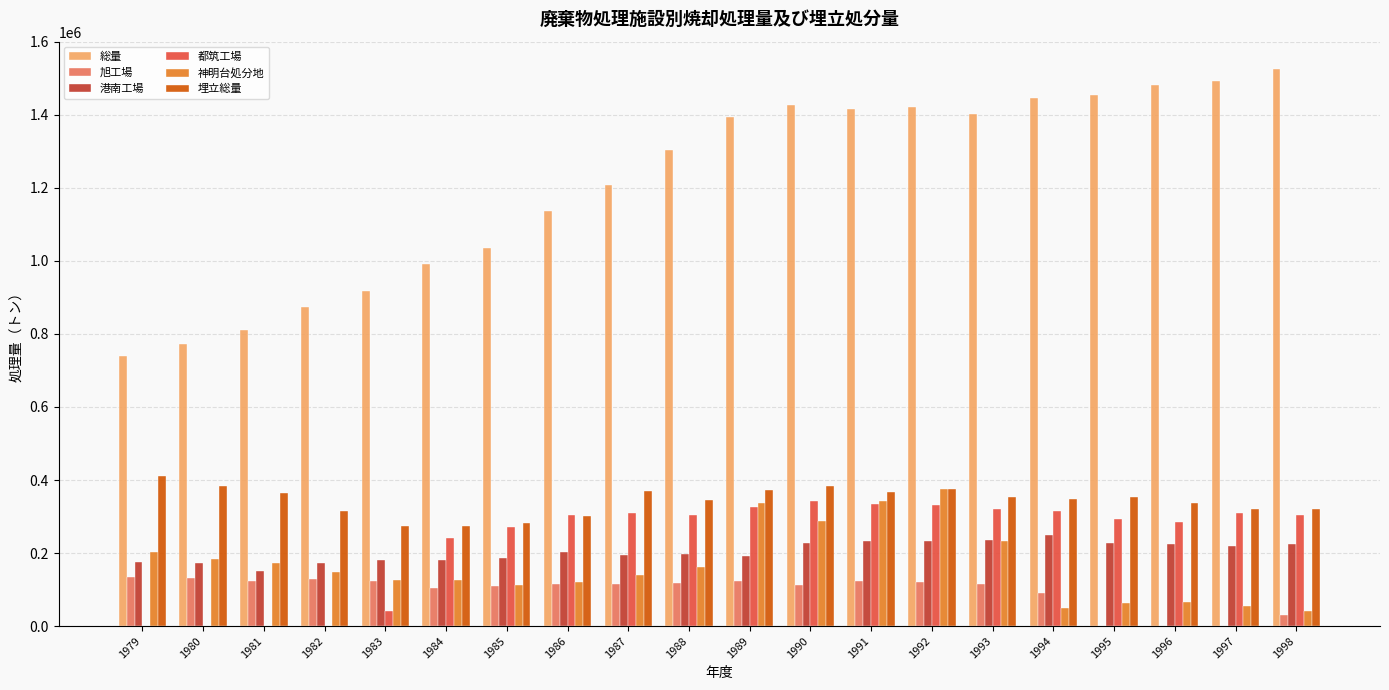

What is the sum of all 旭工場 values?

1914825